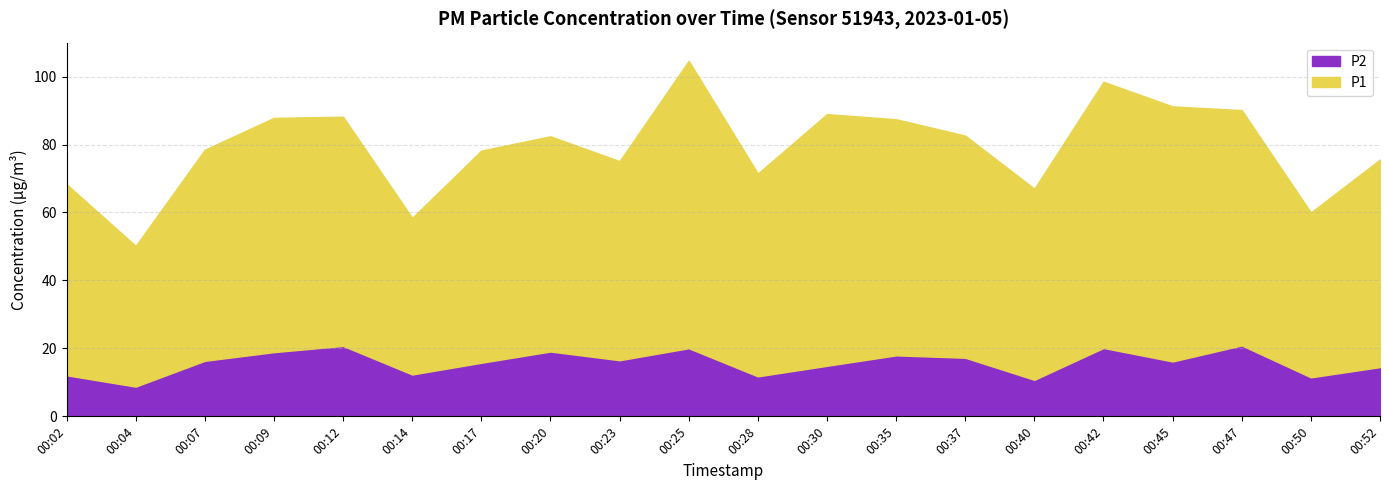

At which category does the chart reach its peak across all series?

00:25